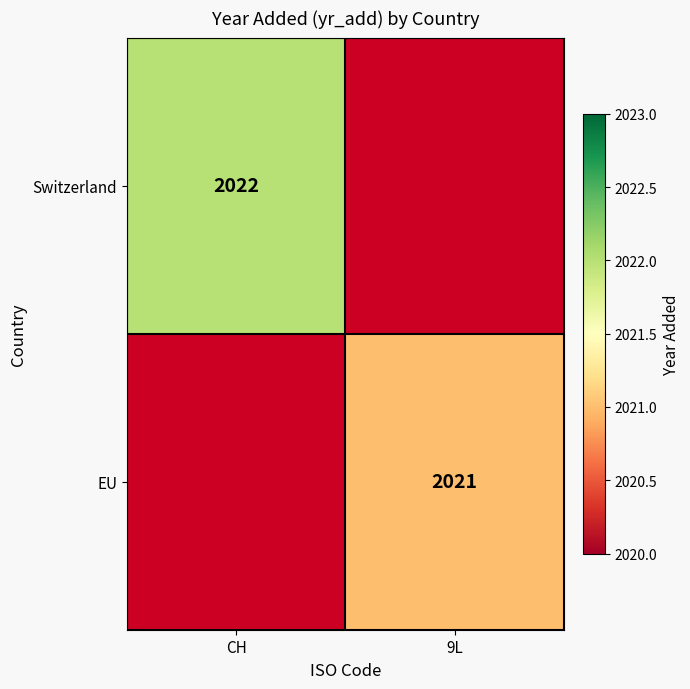

How many categories are shown in the chart?

2